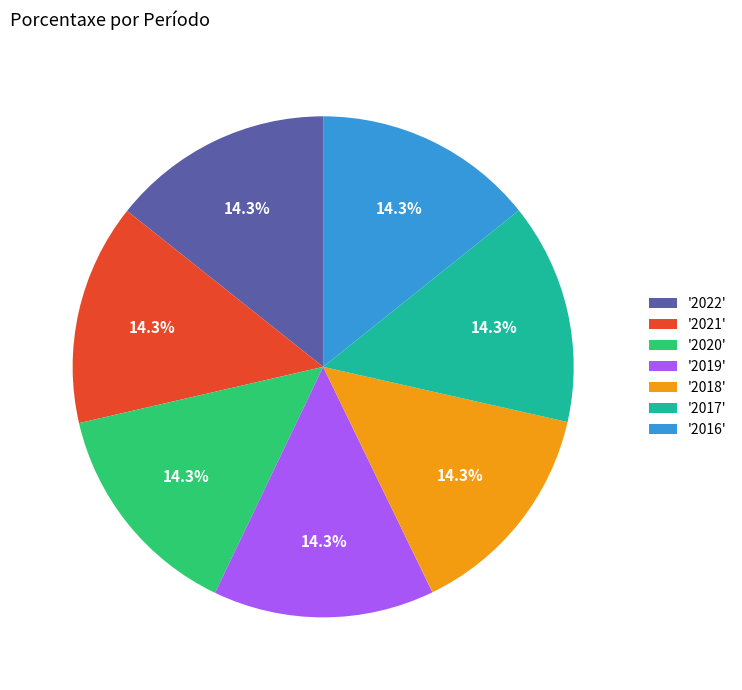

What is the ratio of the value at '2017' to the value at '2016'?

1.0